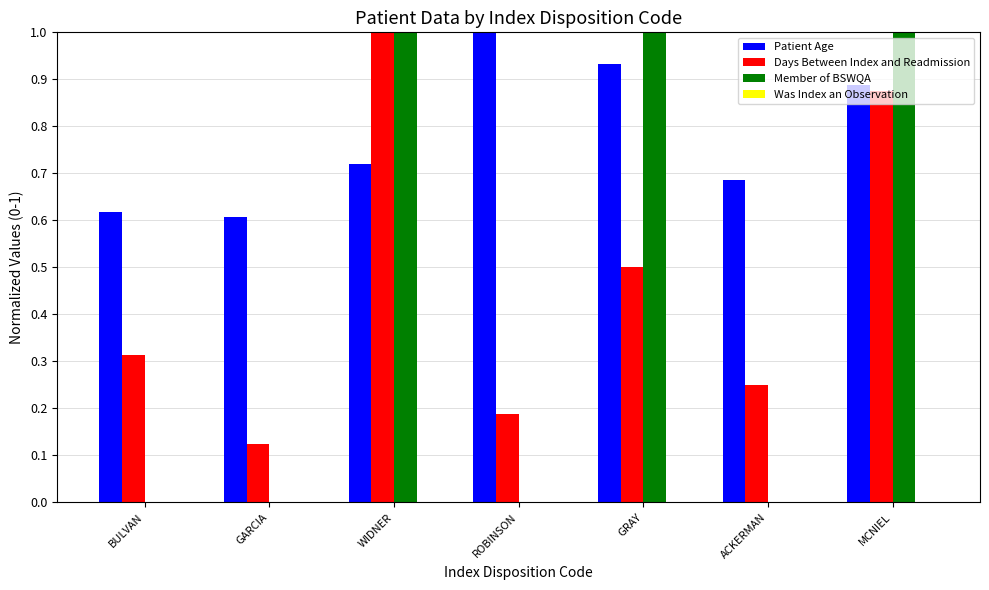

Read the Member of BSWQA value at MCNIEL.

1.0